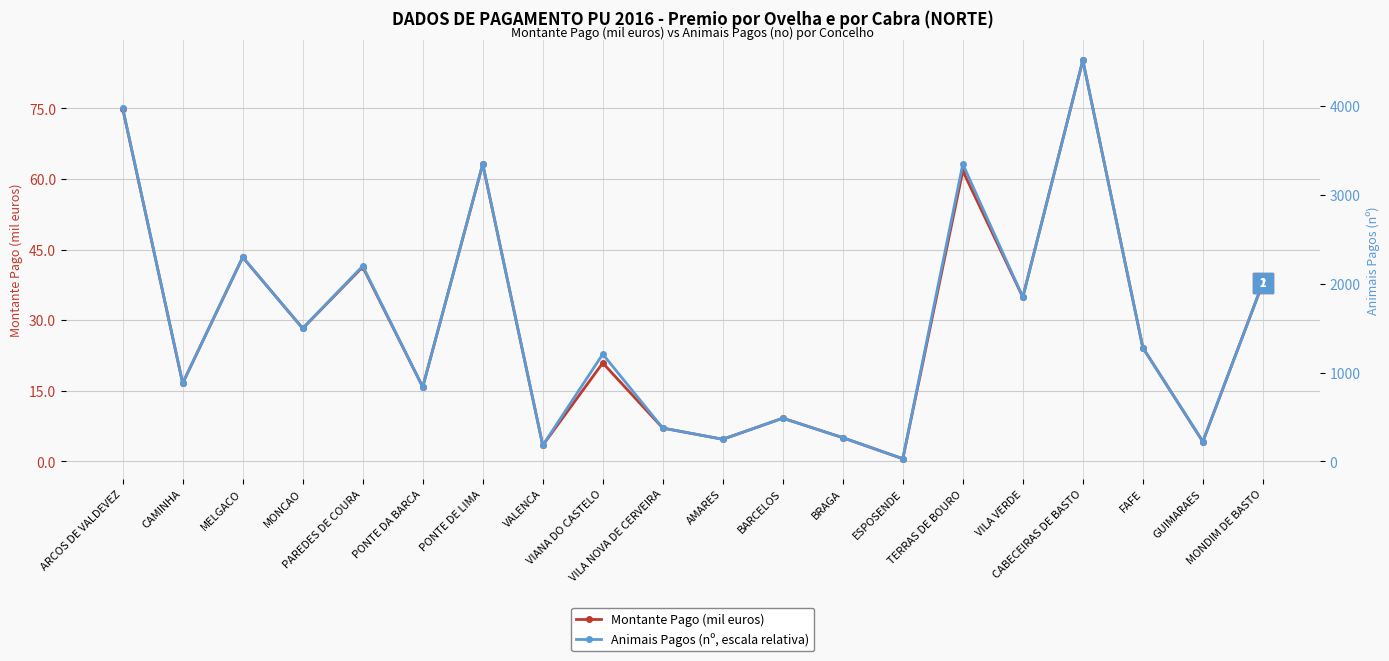

How many distinct data groups are displayed?

2